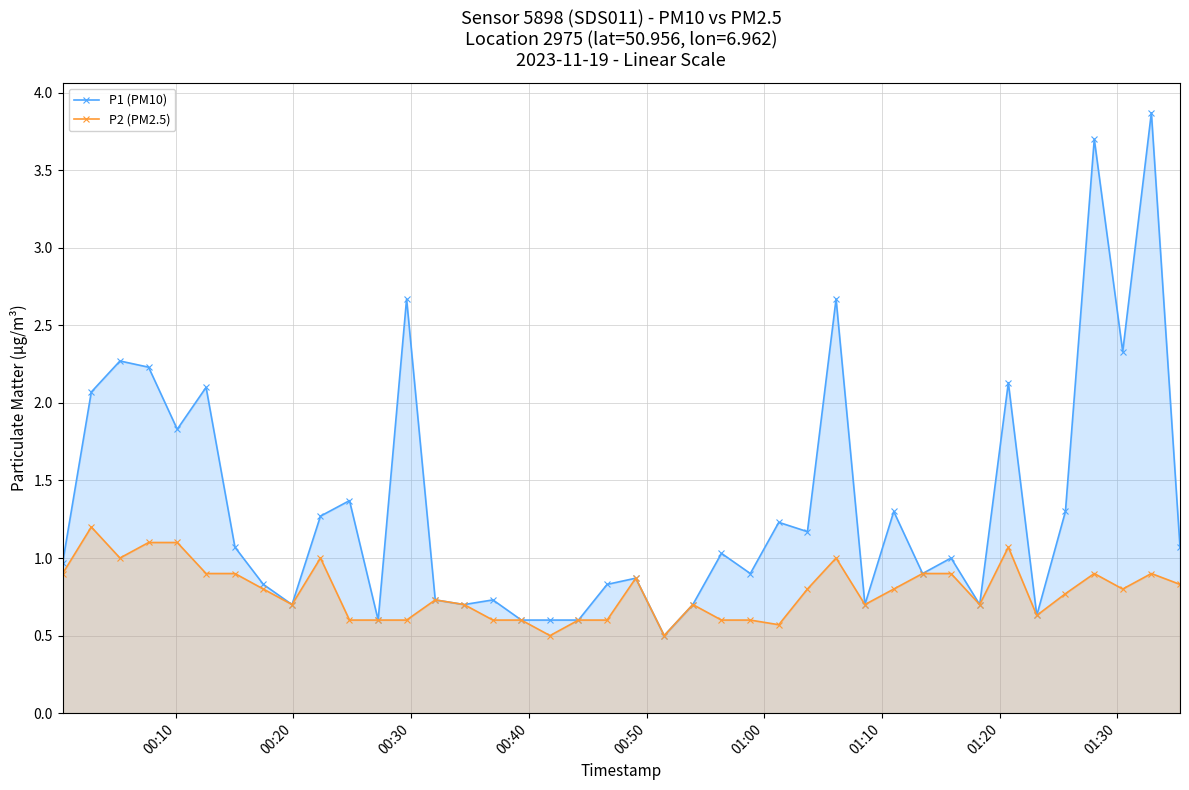

Which series has the largest total across all categories?

P1 (PM10)